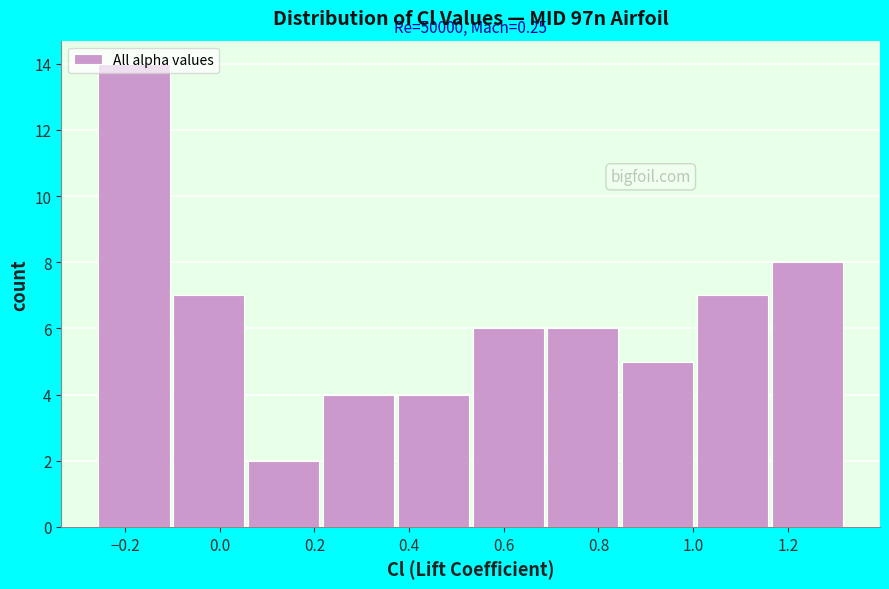

Which range on the x-axis has the tallest bar?

-0.260 to -0.102